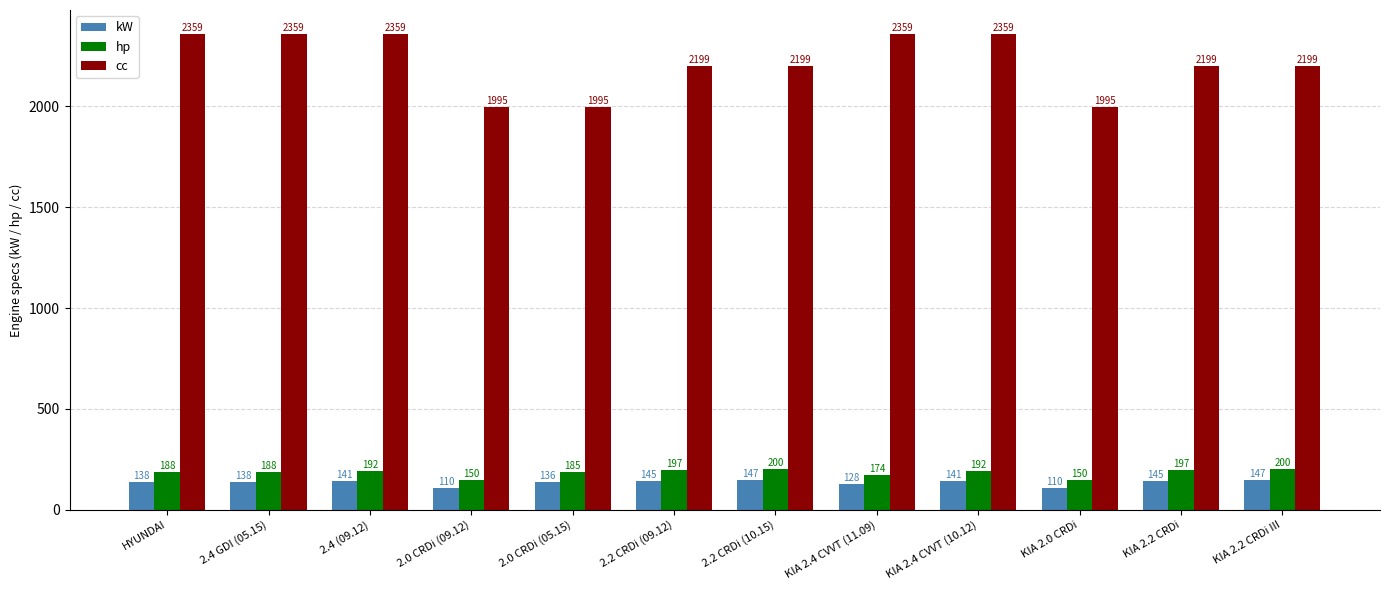

What is the minimum value shown in the chart?

110